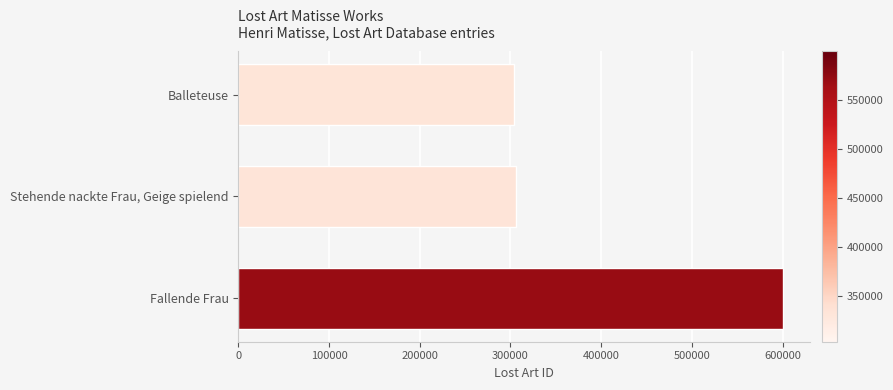

What is the average value?

403237